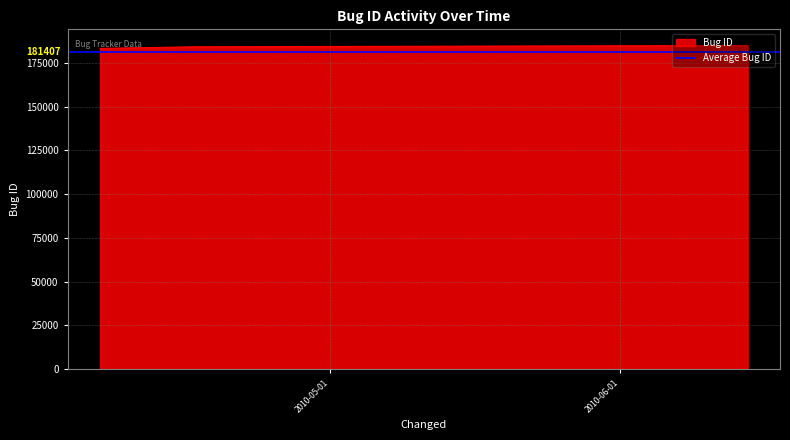

The chart shows a value of 98183 at 2010-06-14 14:31:37. True or false?

False